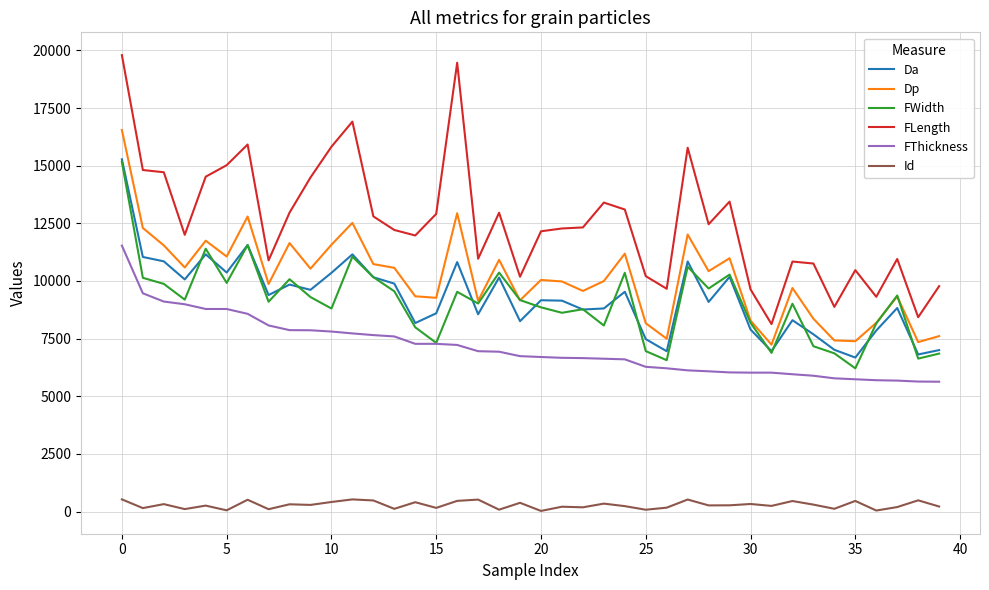

What is the lowest value of the FWidth series?

6210.7